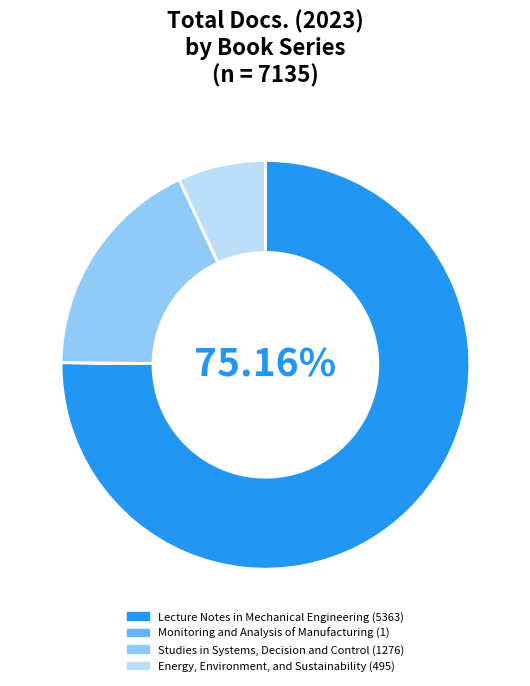

What is the largest slice in the pie chart?

Lecture Notes in Mechanical Engineering